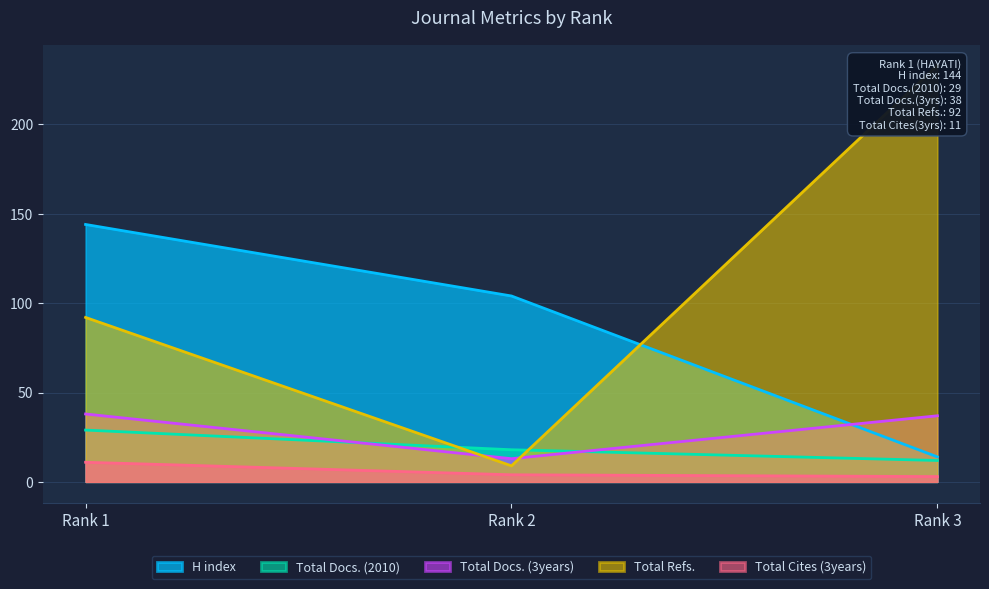

Is it true that H index equals 66 at Rank 1?

False